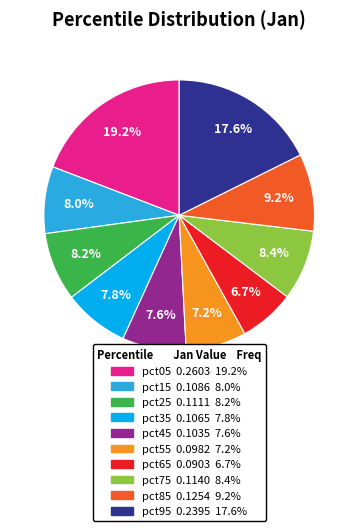

Combined, do pct75 and pct15 account for over 50%?

No